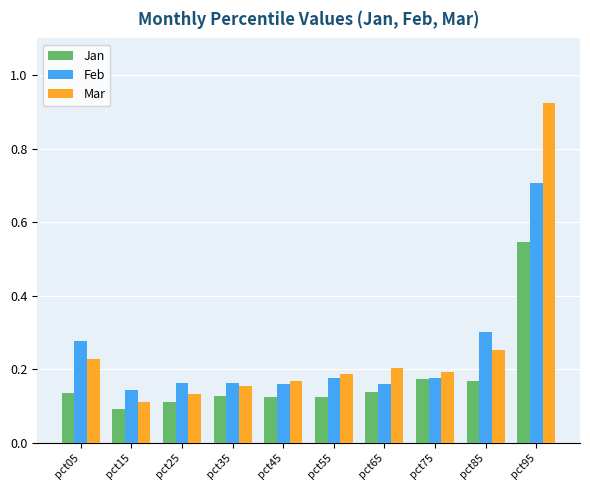

The value of Feb at pct25 is 0.2. True or false?

True